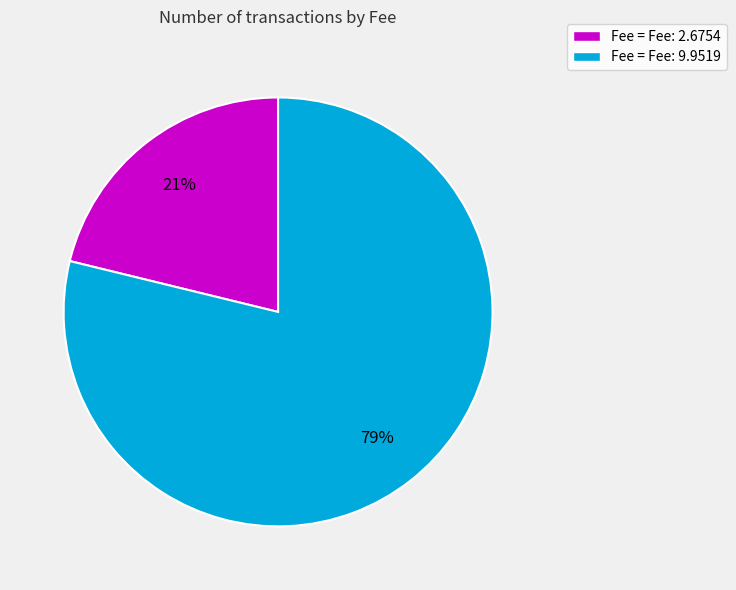

Do Fee = Fee: 2.6754 and Fee = Fee: 9.9519 together represent more than half of the pie?

Yes